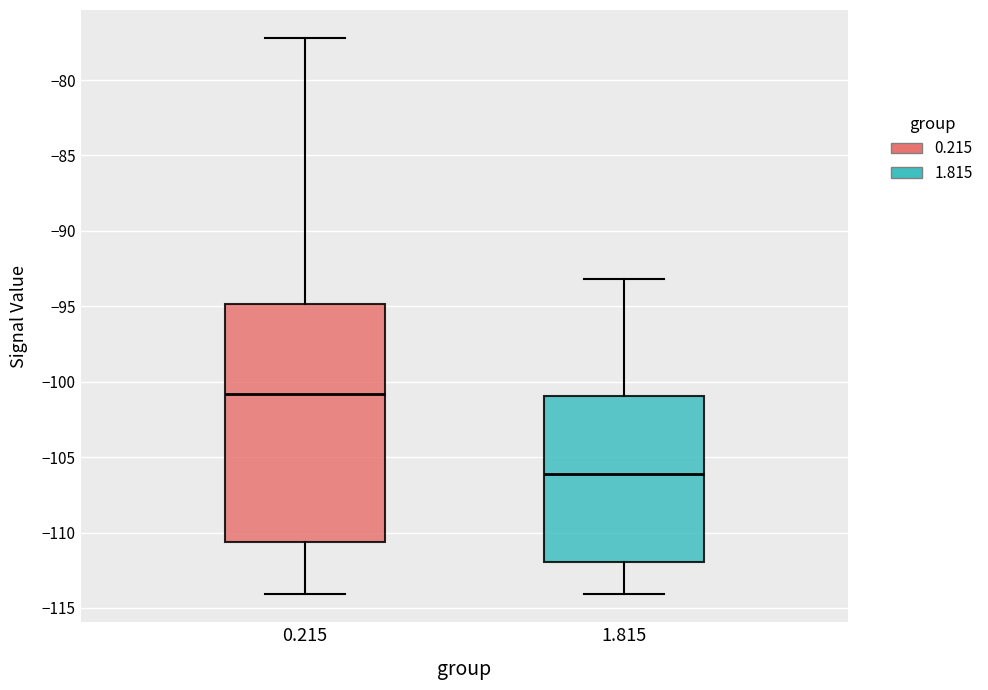

Reading left to right, transcribe this box plot: for each box, give where its median line is, the range the box spans, and where its two whiskers end, as read against the y-axis. The values are not printed on the chart, so give them approximately, as read against the axis.

0.215: median -101.0, box -110.5 to -95.0, whiskers -114.0 to -77.0
1.815: median -106.0, box -112.0 to -101.0, whiskers -114.0 to -93.0